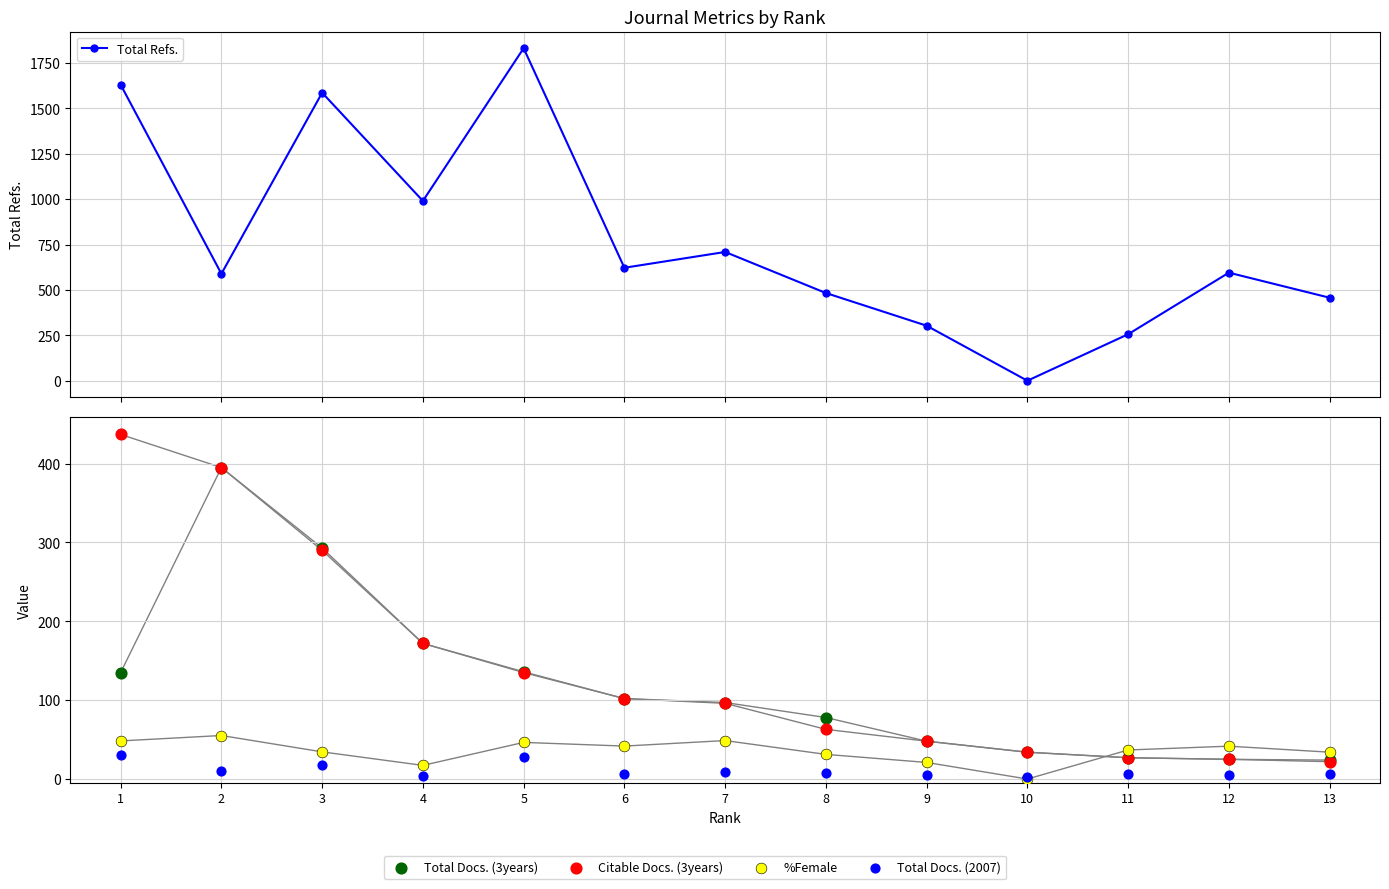

Which series reaches the maximum Y coordinate?

Total Refs.